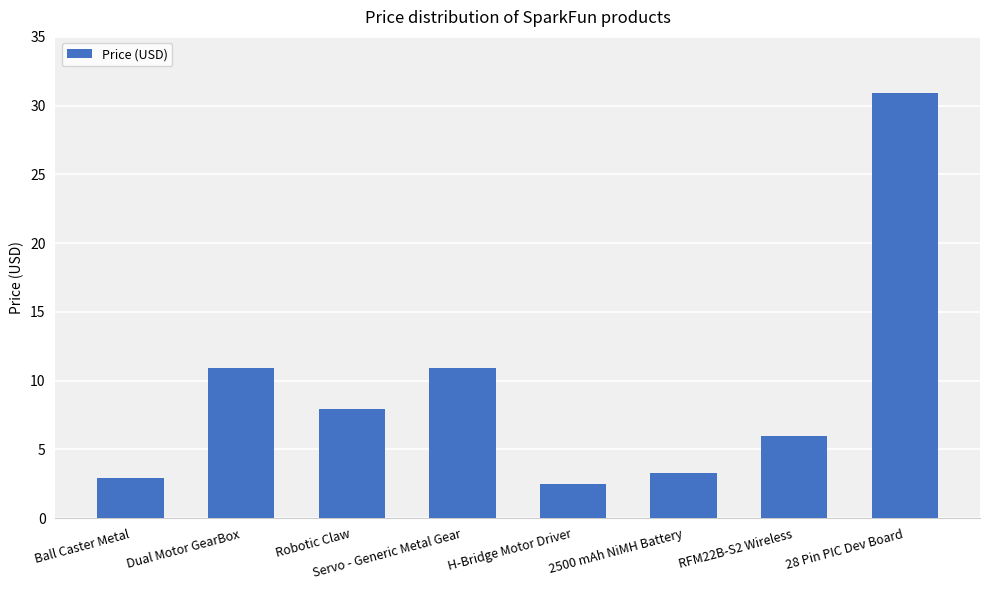

How many values exceed 7?

4